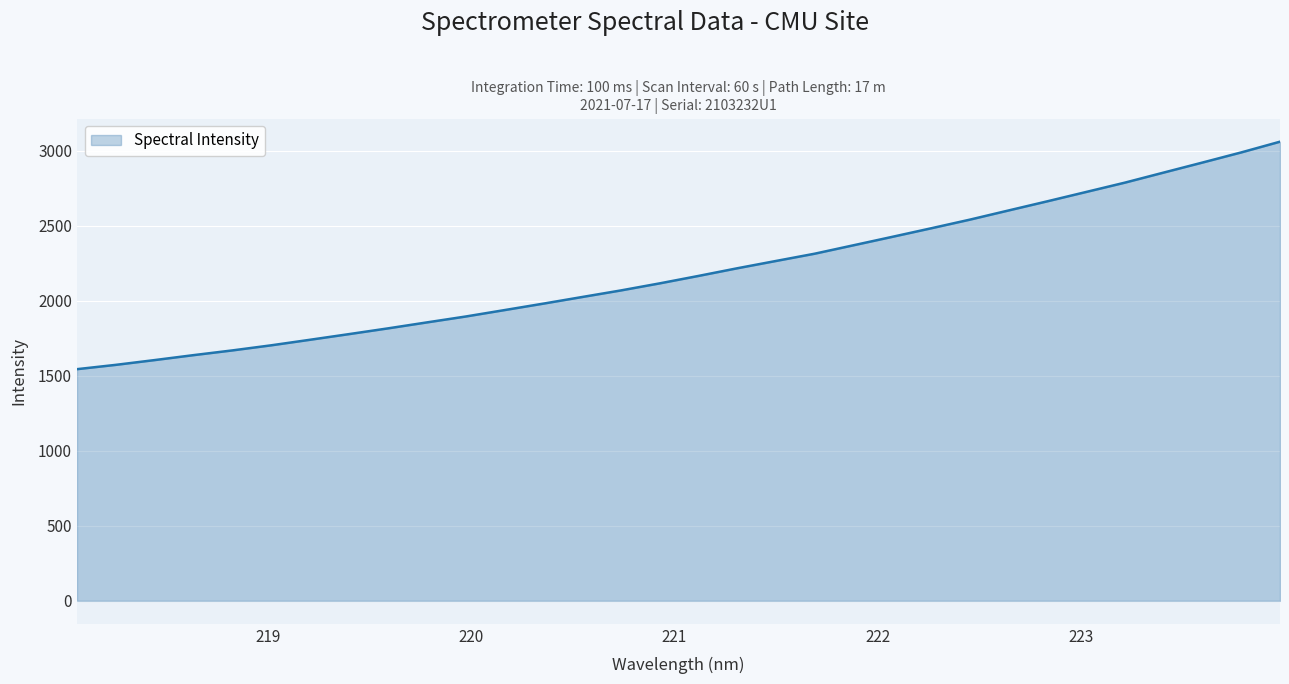

What is the difference between the maximum and minimum values?

1516.2